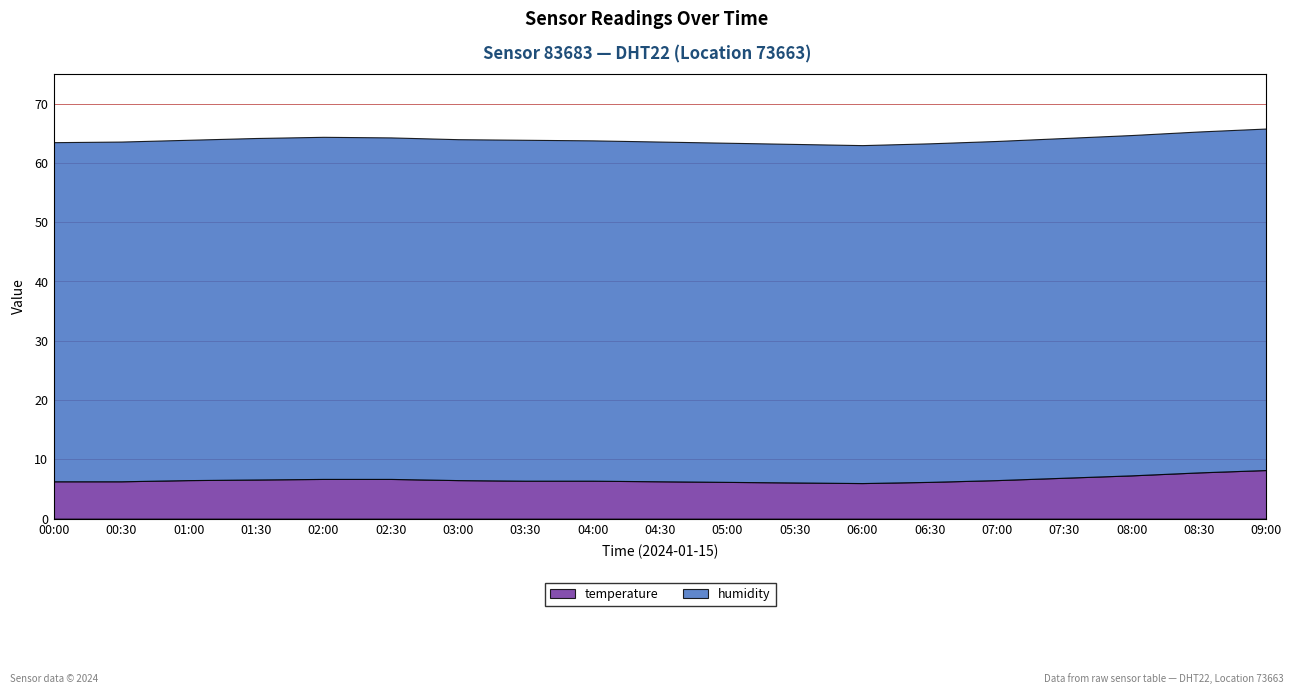

True or false: humidity and temperature intersect in this chart.

False